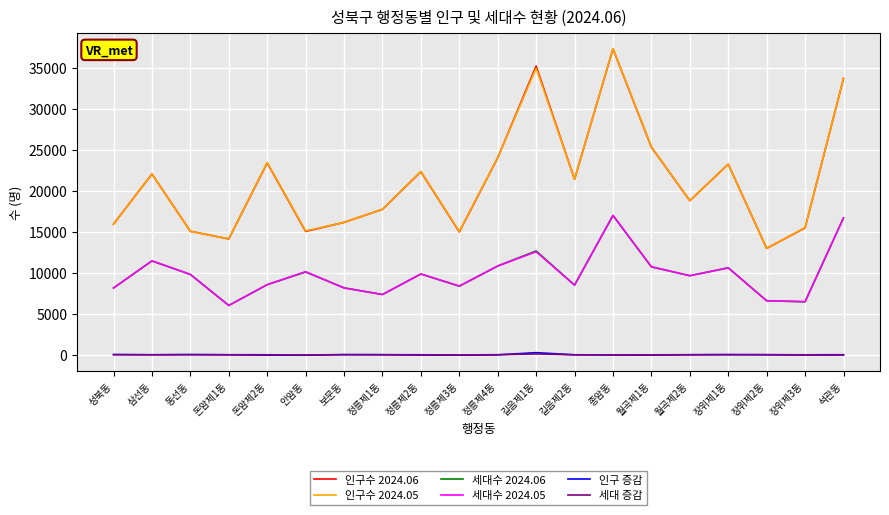

How many series are shown in this chart?

6